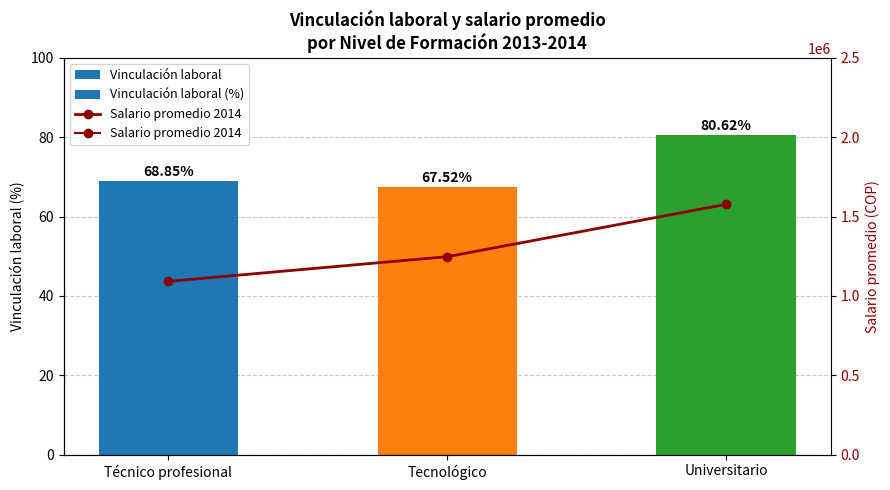

The value of Salario promedio 2014 at Técnico profesional is 1092183.0. True or false?

True